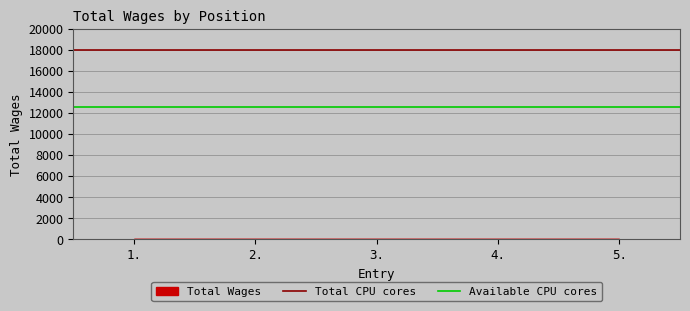

Between 1. and 2., which is larger?

1.